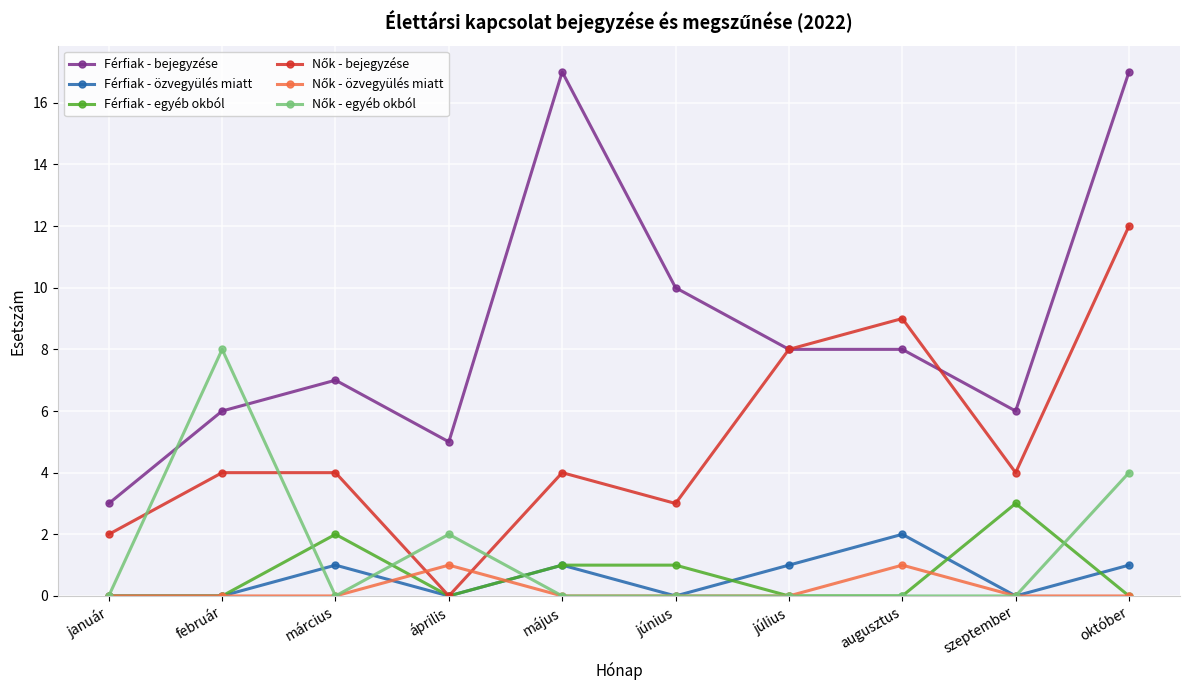

Does the chart have visible grid lines?

Yes